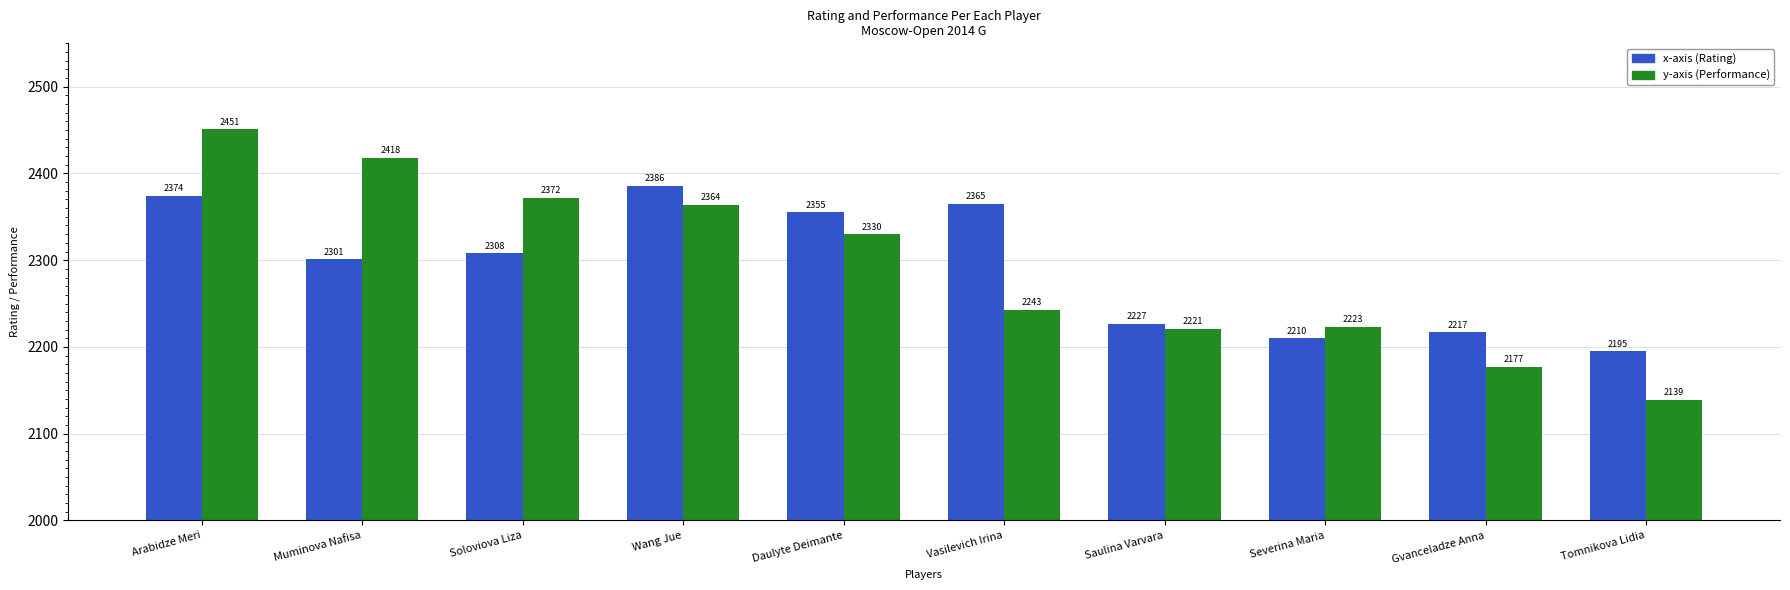

Which category has the lowest value across all series?

Tomnikova Lidia